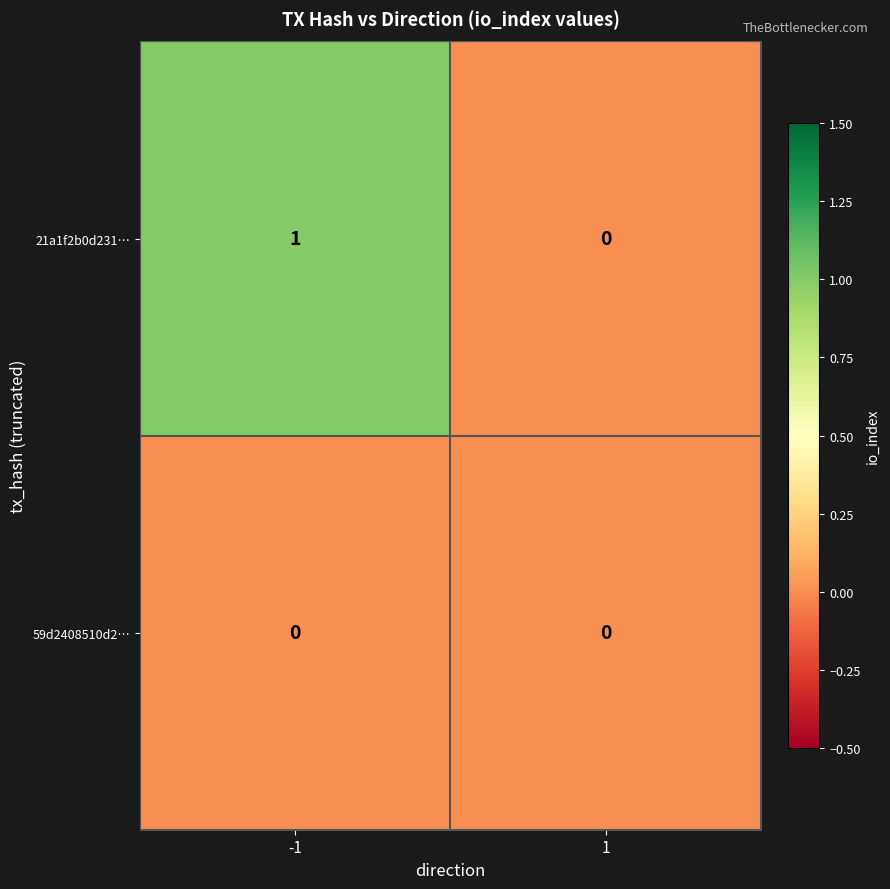

Count the number of categories in the chart.

2